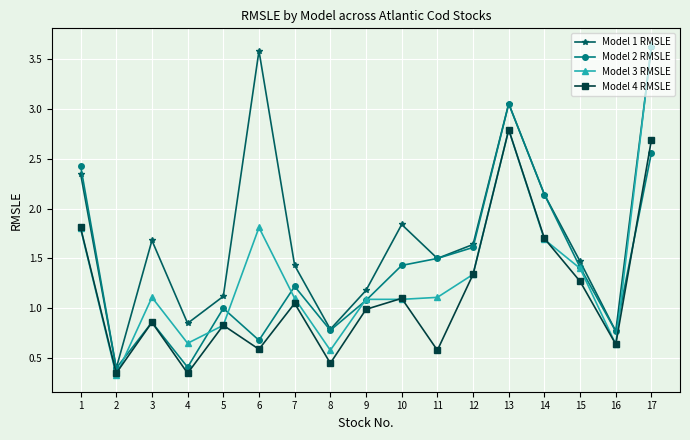

Which series has the largest range (max minus min)?

Model 3 RMSLE